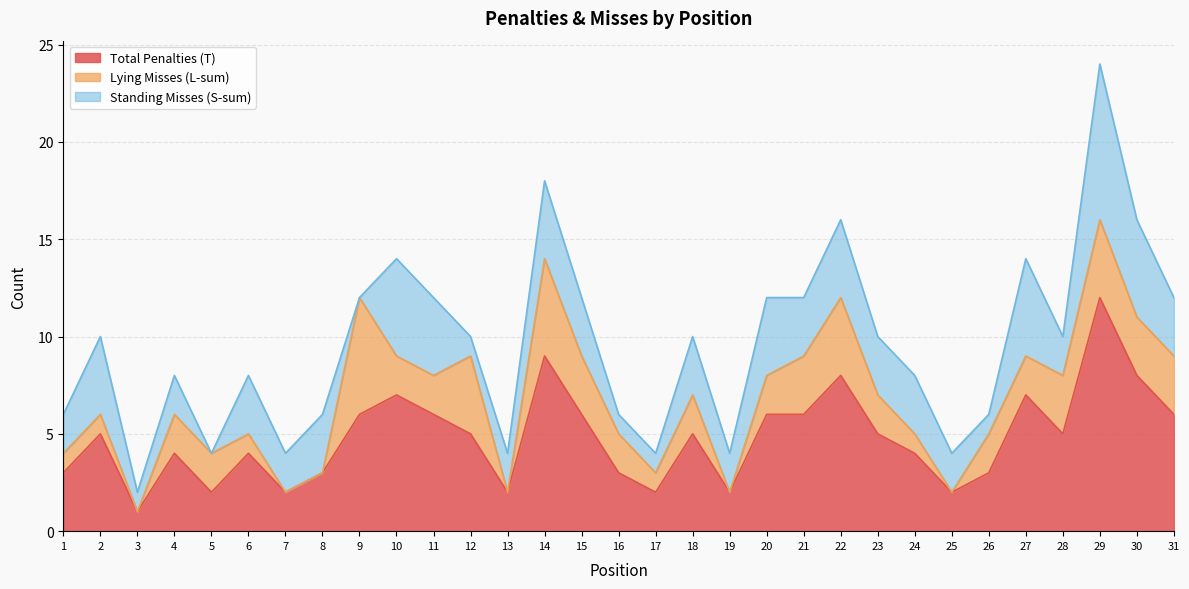

The Lying Misses (L-sum) series shows 2 at 6. True or false?

False